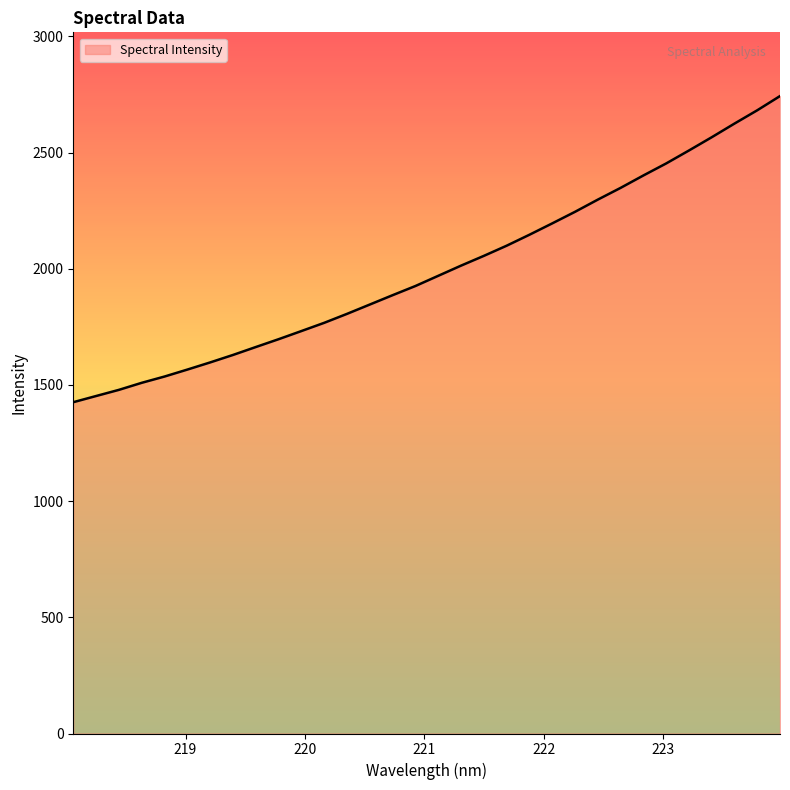

What is the maximum value shown in the chart?

2743.3